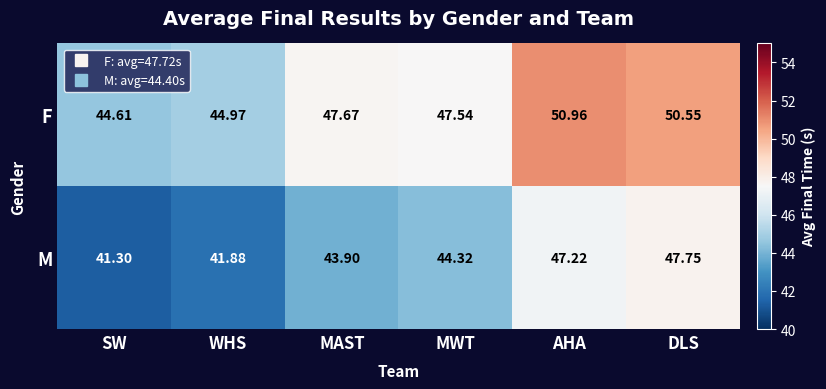

At WHS, list the series in order from largest to smallest.

F, M